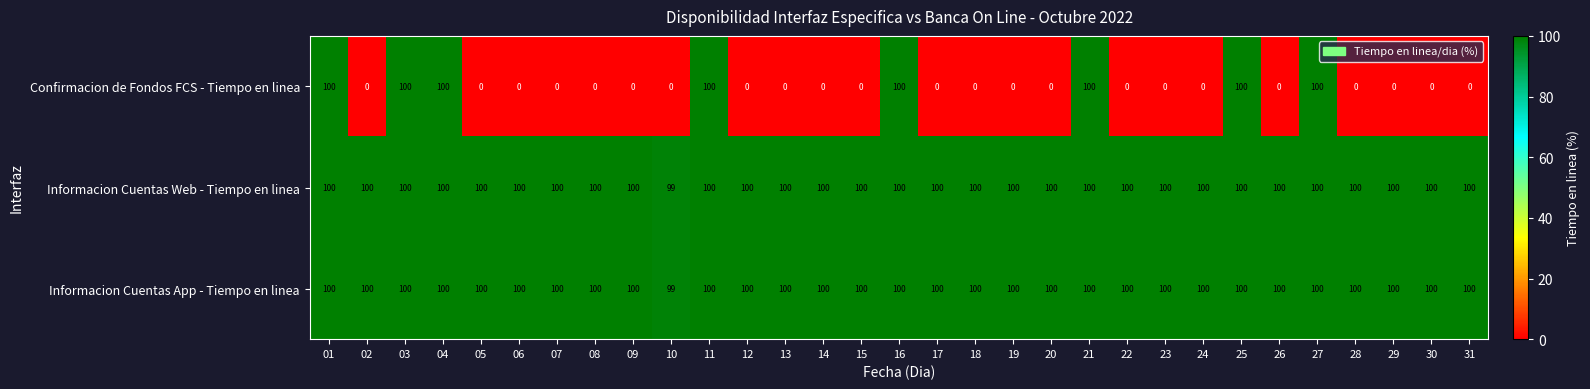

Count the Informacion Cuentas Web - Tiempo en linea values in the range 100 to 101.

30